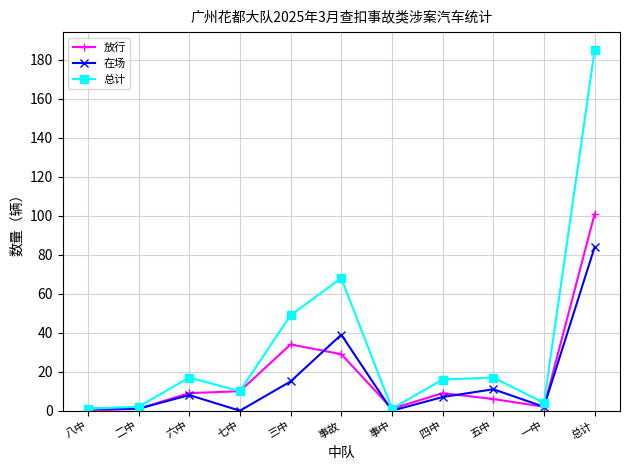

What is the maximum value shown in the chart?

185